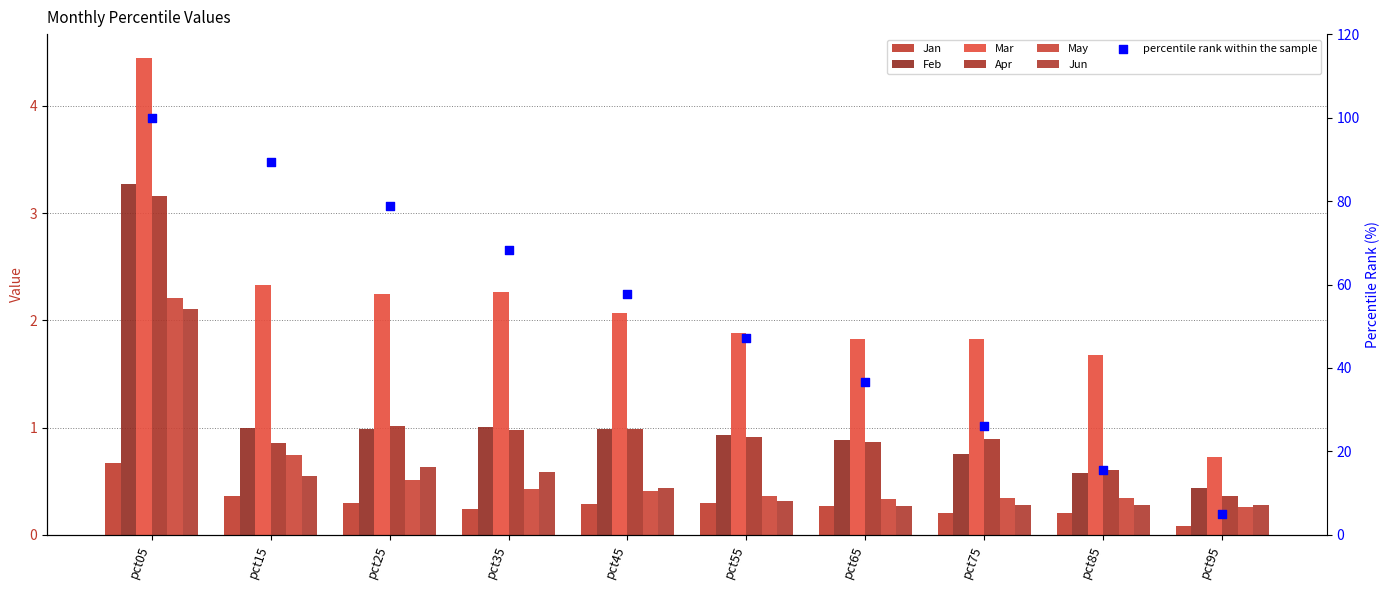

At which category is the sum across all series the highest?

pct05